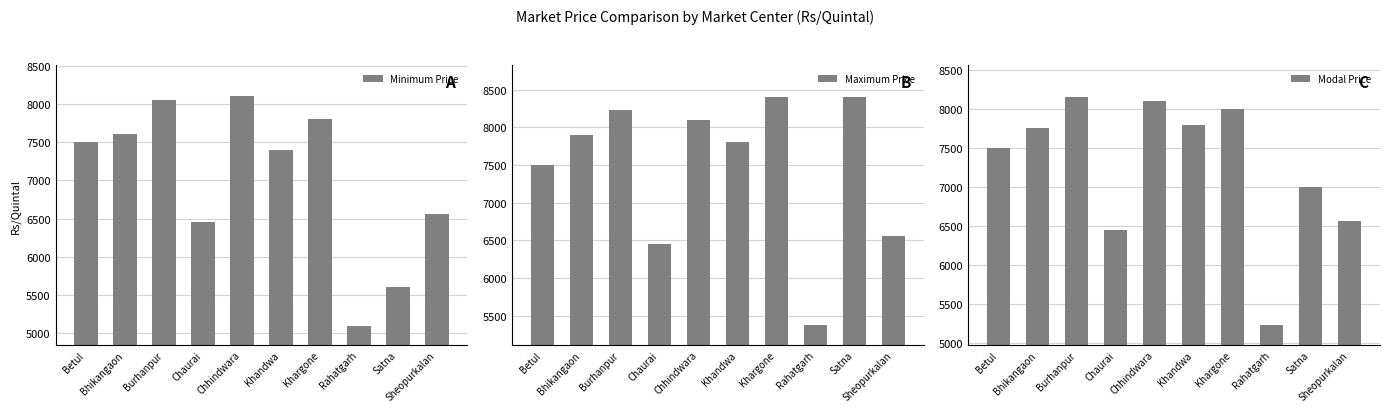

List the series in order of their peak value, highest first.

Maximum Price, Modal Price, Minimum Price